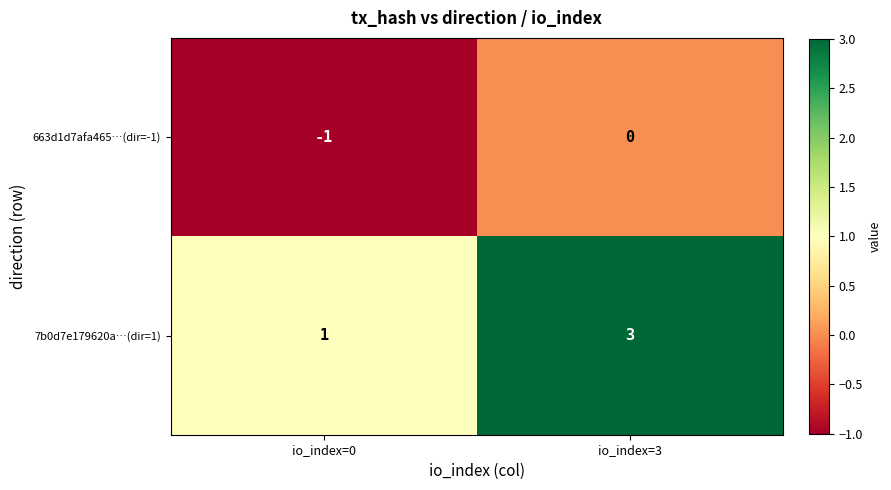

What is the spread (max minus min) of values at io_index=3?

3